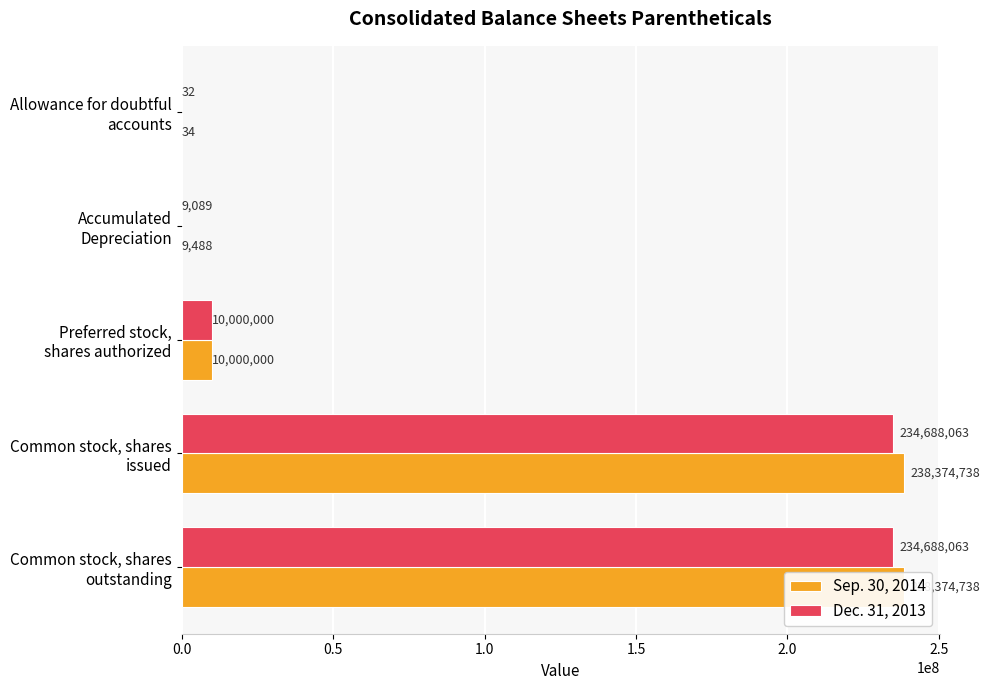

How many distinct data groups are displayed?

2